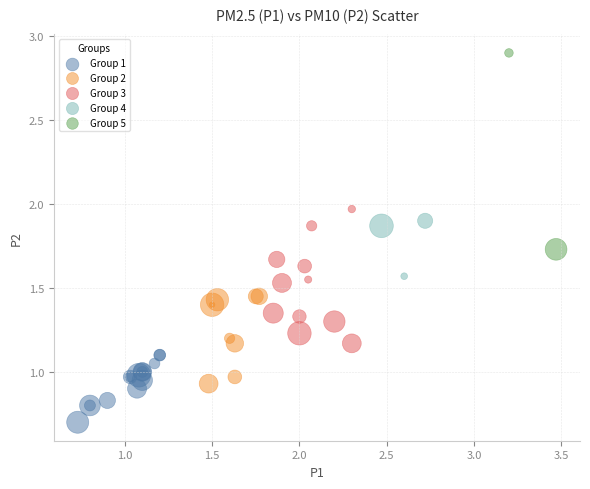

What are all the series names shown in the legend?

Group 1, Group 2, Group 3, Group 4, Group 5